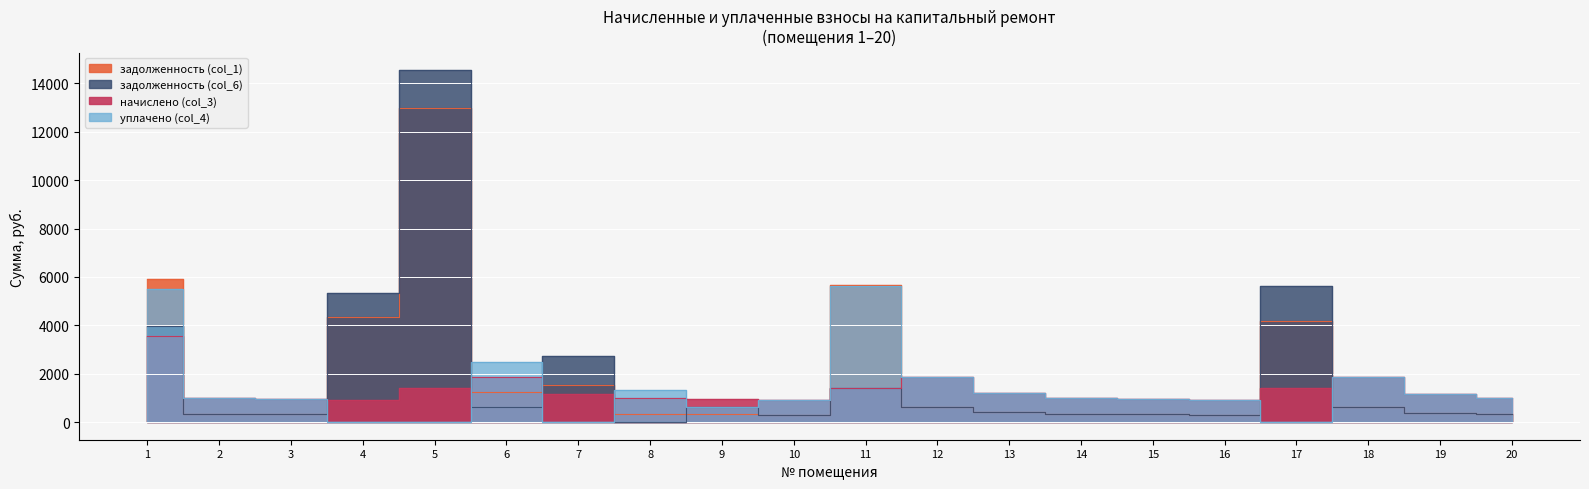

True or false: задолженность (col_1) and уплачено (col_4) intersect in this chart.

True